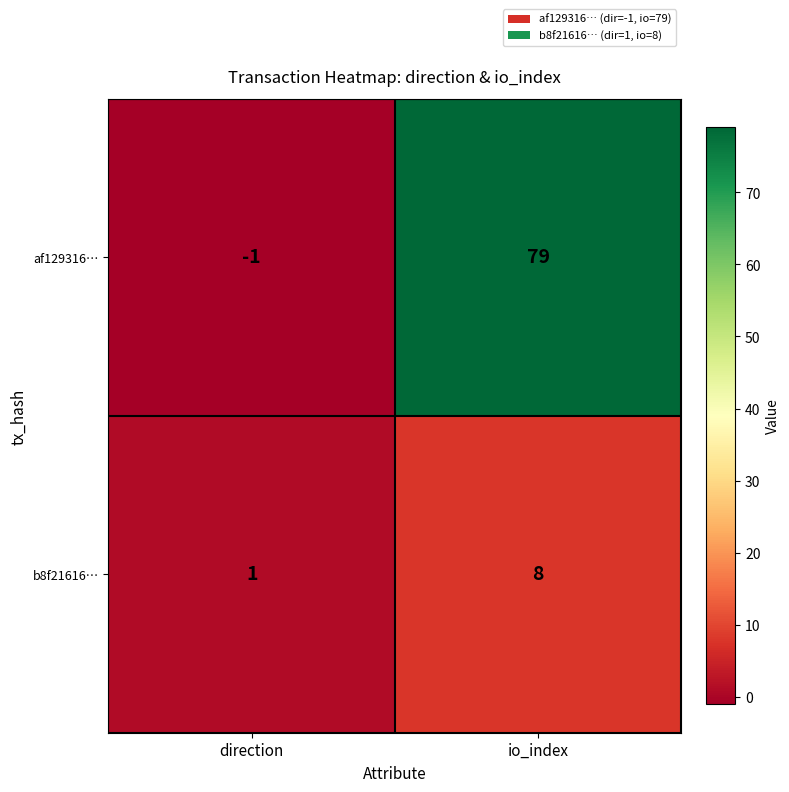

At which label does af129316… reach its minimum?

direction